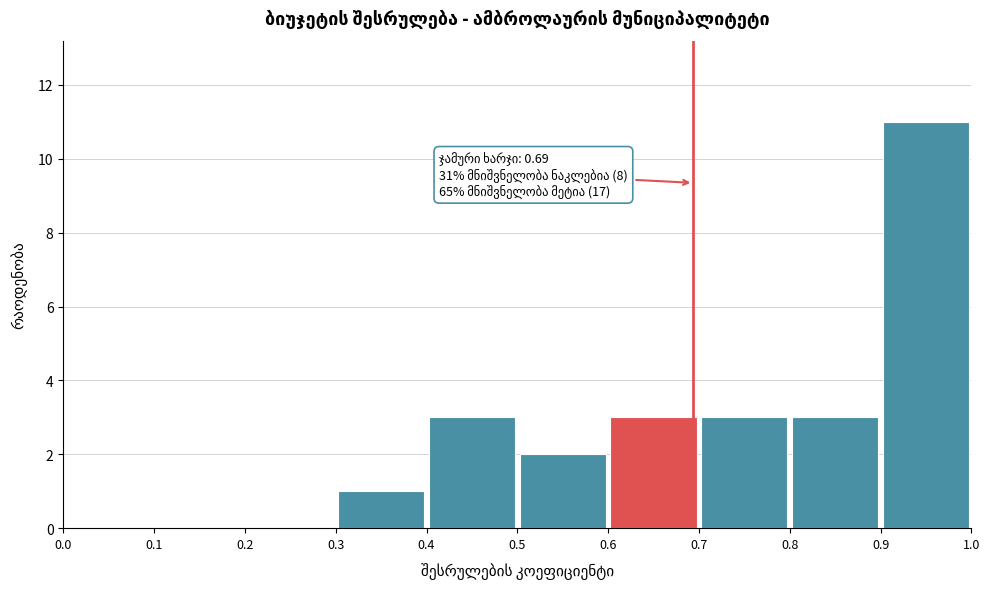

Which range on the x-axis has the tallest bar?

0.9 to 1.0